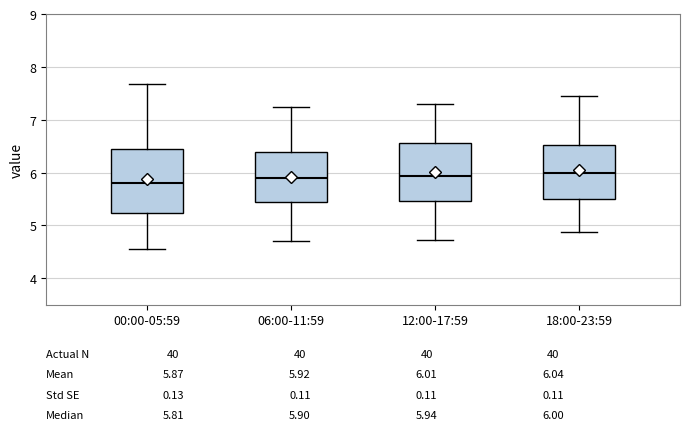

Comparing the boxes themselves (not the whiskers), which one is the tallest?

00:00-05:59